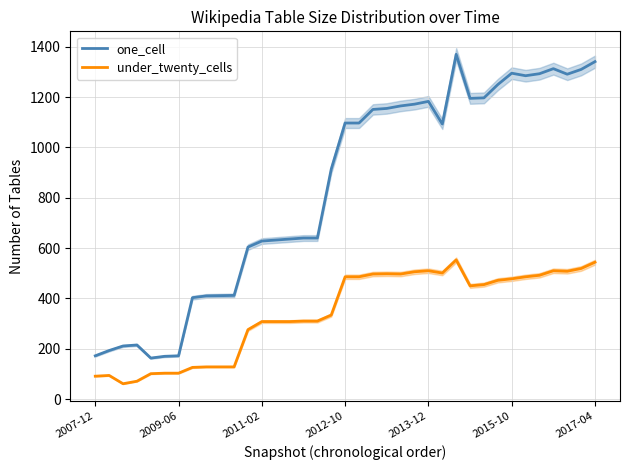

True or false: one_cell and under_twenty_cells cross at least once.

False